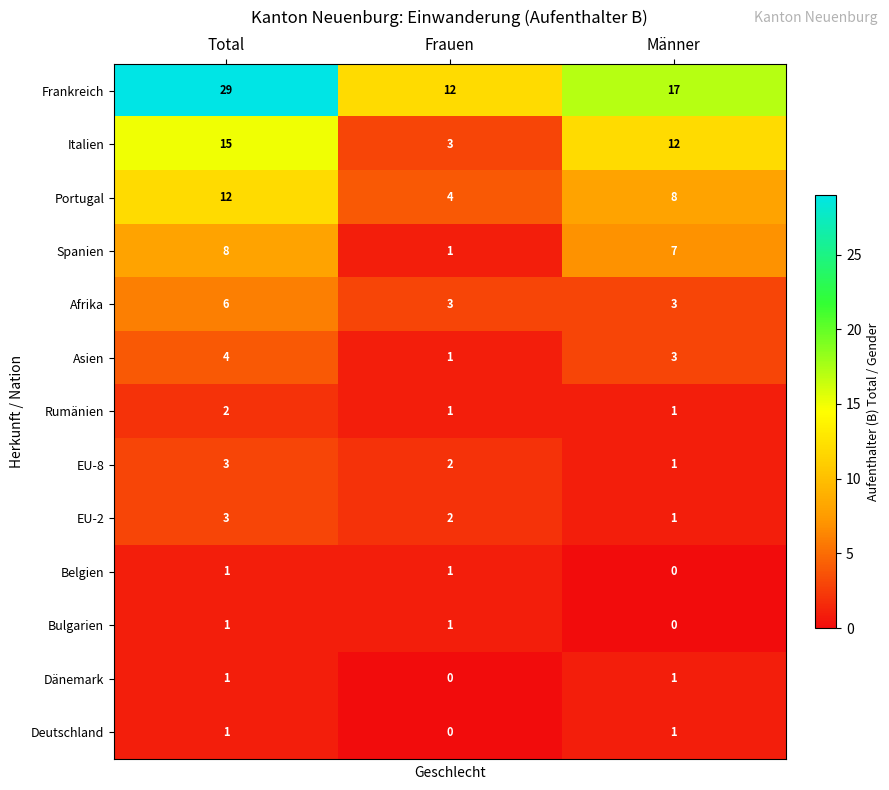

At which category is the sum across all series the highest?

Total